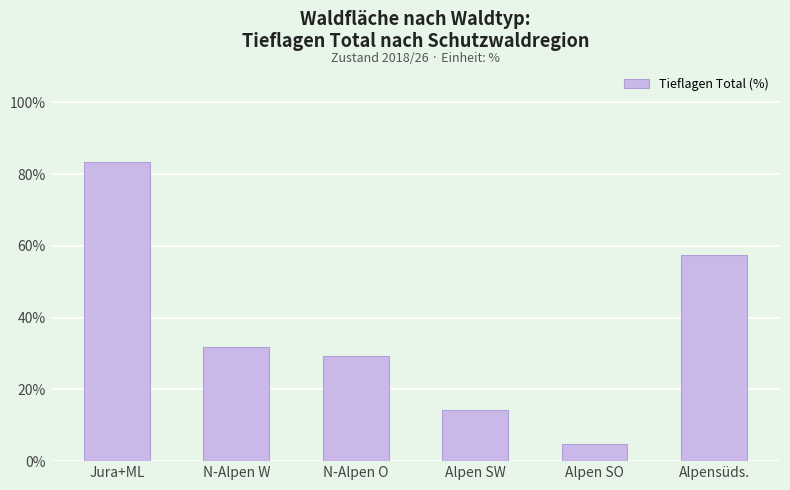

What is the maximum value shown in the chart?

83.3